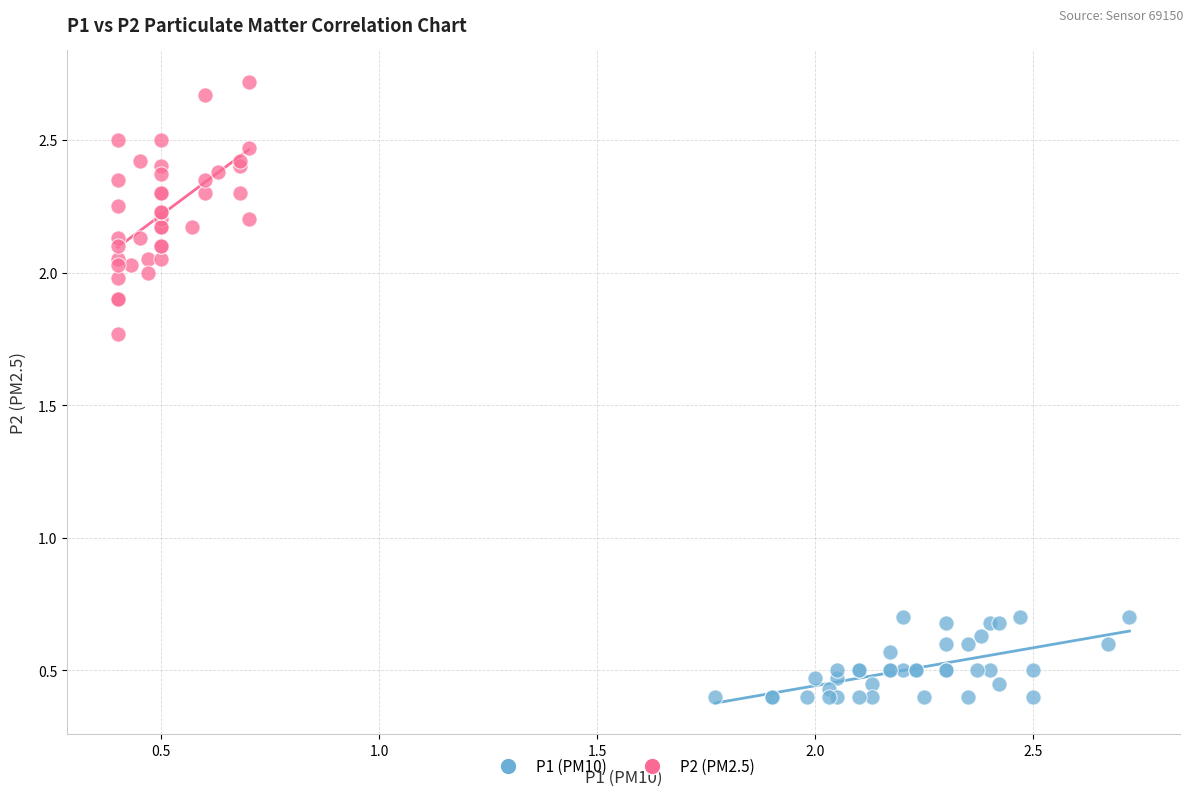

Which series reaches the maximum Y coordinate?

P2 (PM2.5)